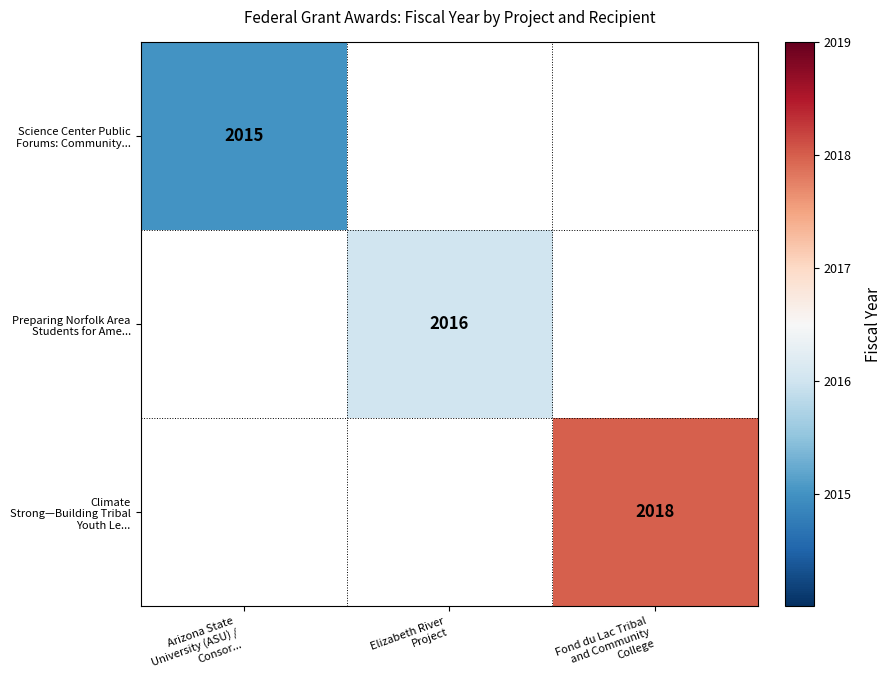

Is the value of Science Center Public Forums: Community... at Elizabeth River Project greater than the value of Climate Strong—Building Tribal Youth Le... at Arizona State University (ASU) / Consor...?

No